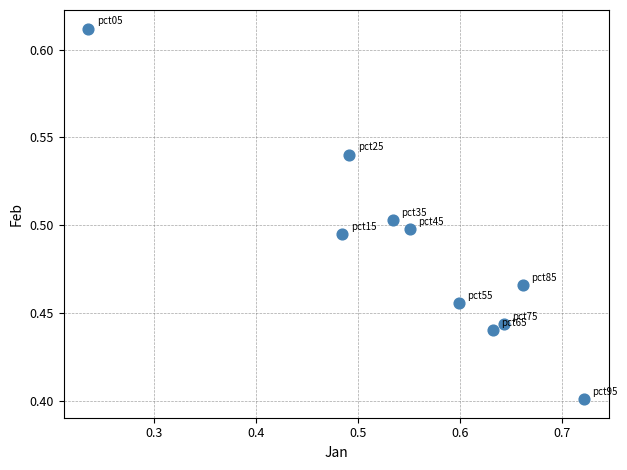

How many data points are displayed?

10